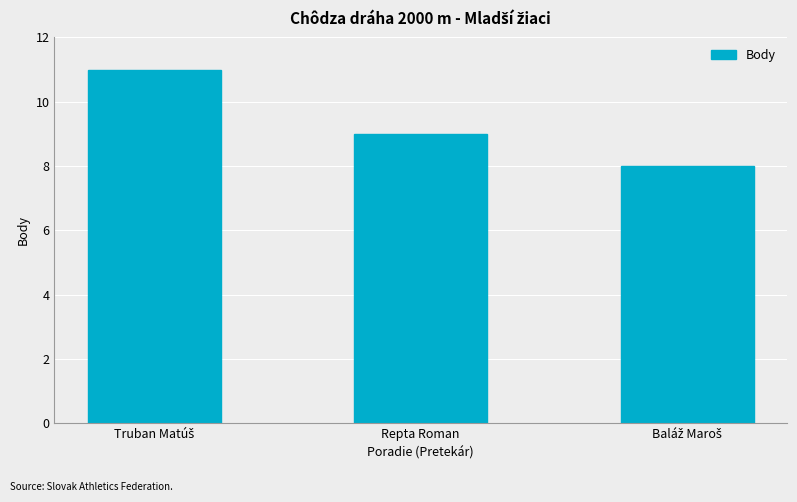

True or false: the data shows 9 at Repta Roman.

True